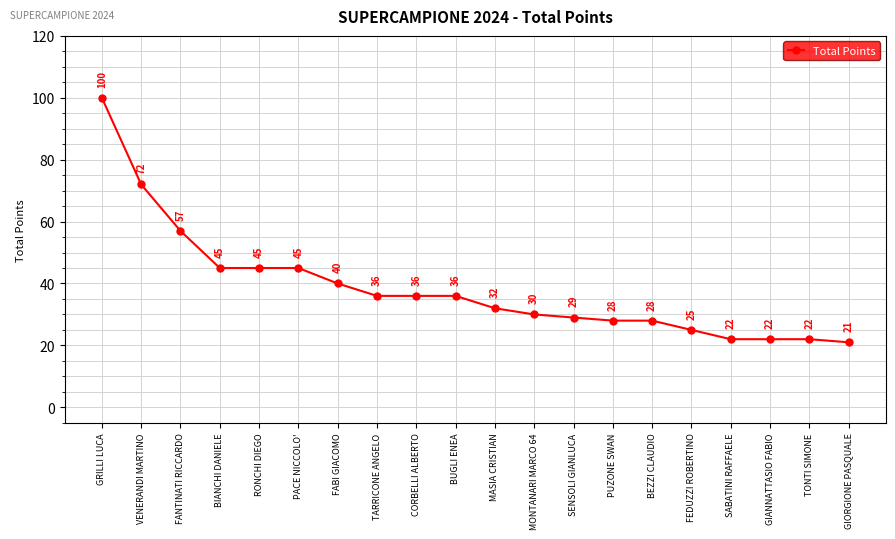

How many series are shown in this chart?

1